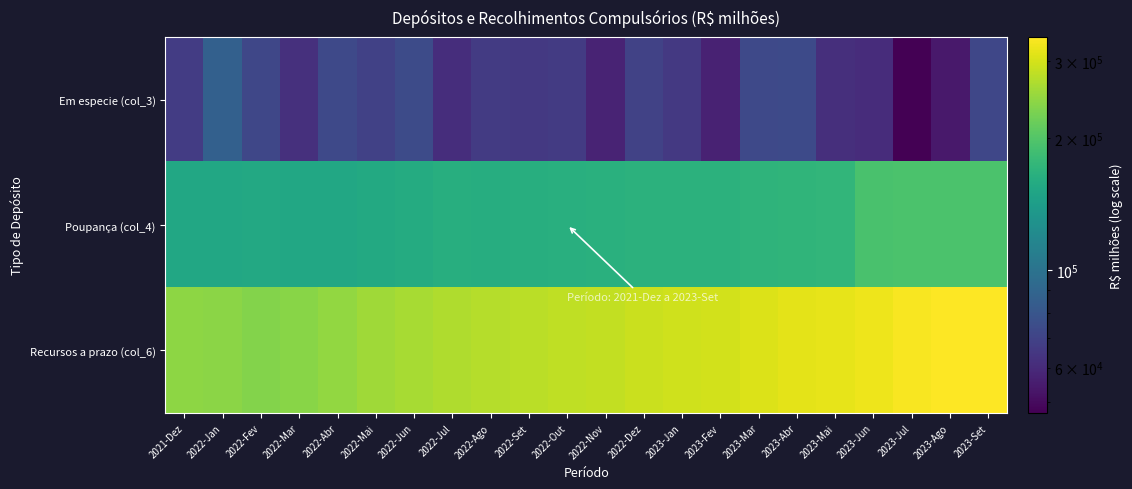

What is the spread (max minus min) of values at 2022-Mai?

187284.3